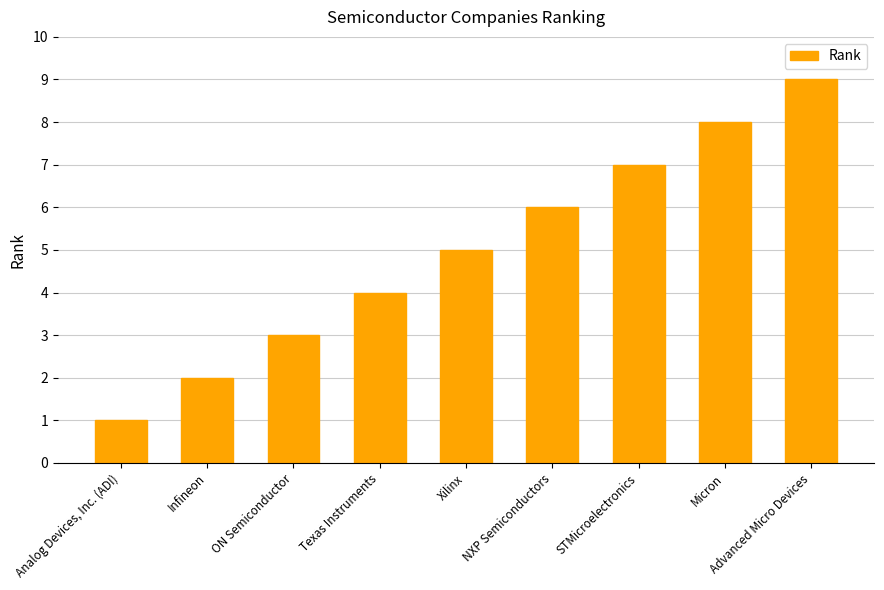

What is the label of the 2nd bar from the right?

Micron